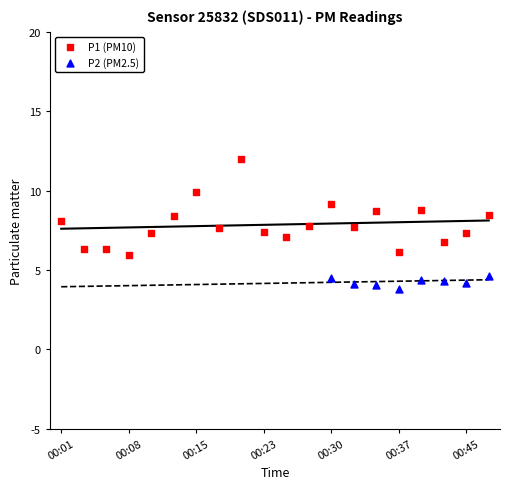

Which series has the widest spread of Y values?

P1 (PM10)